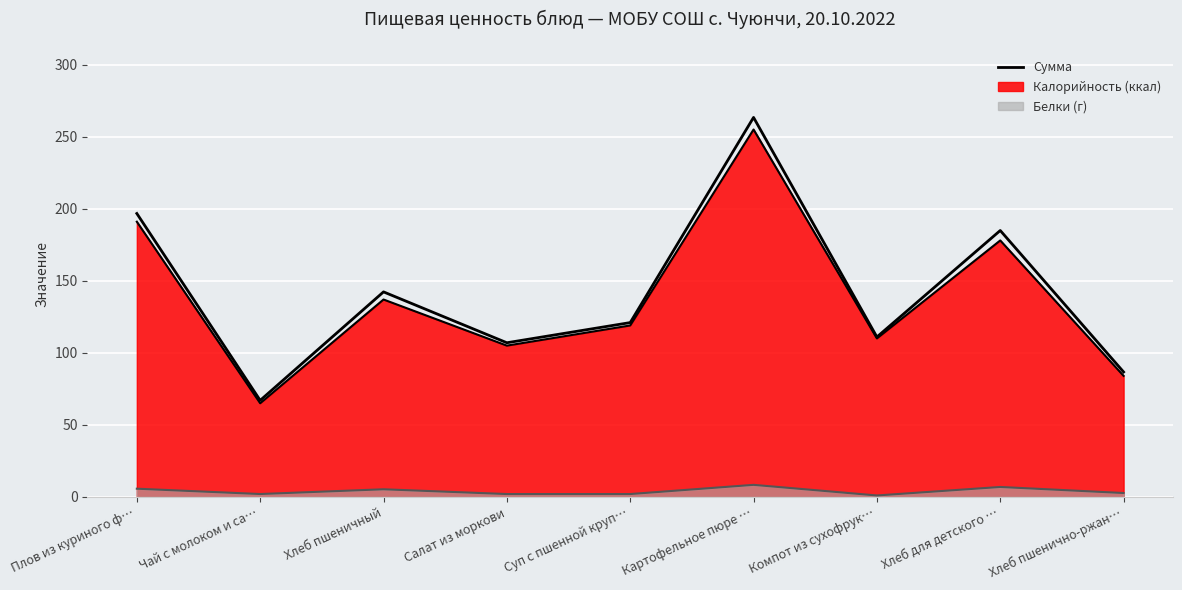

Is it true that the value at Хлеб пшеничный is 72.1?

False